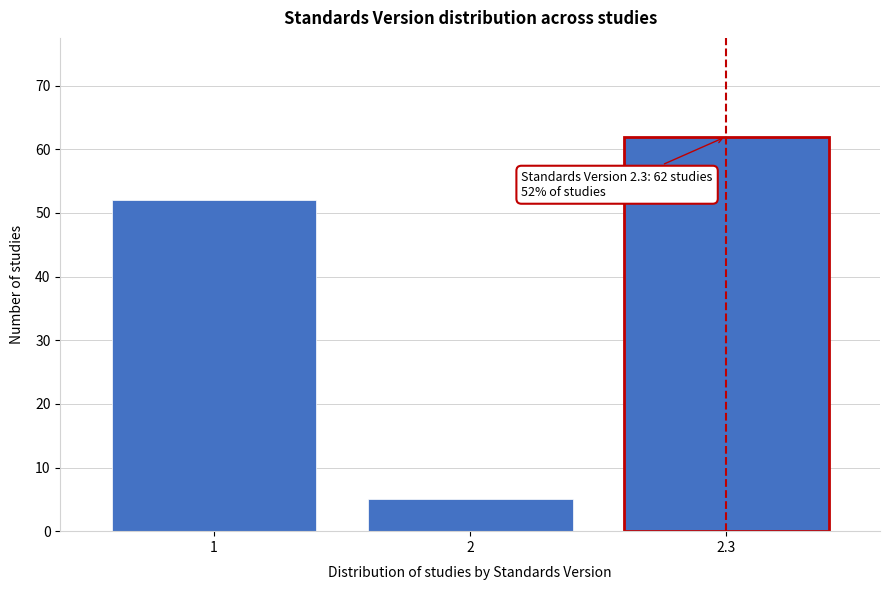

Reading left to right, extract all data points from this chart.

52	5	62